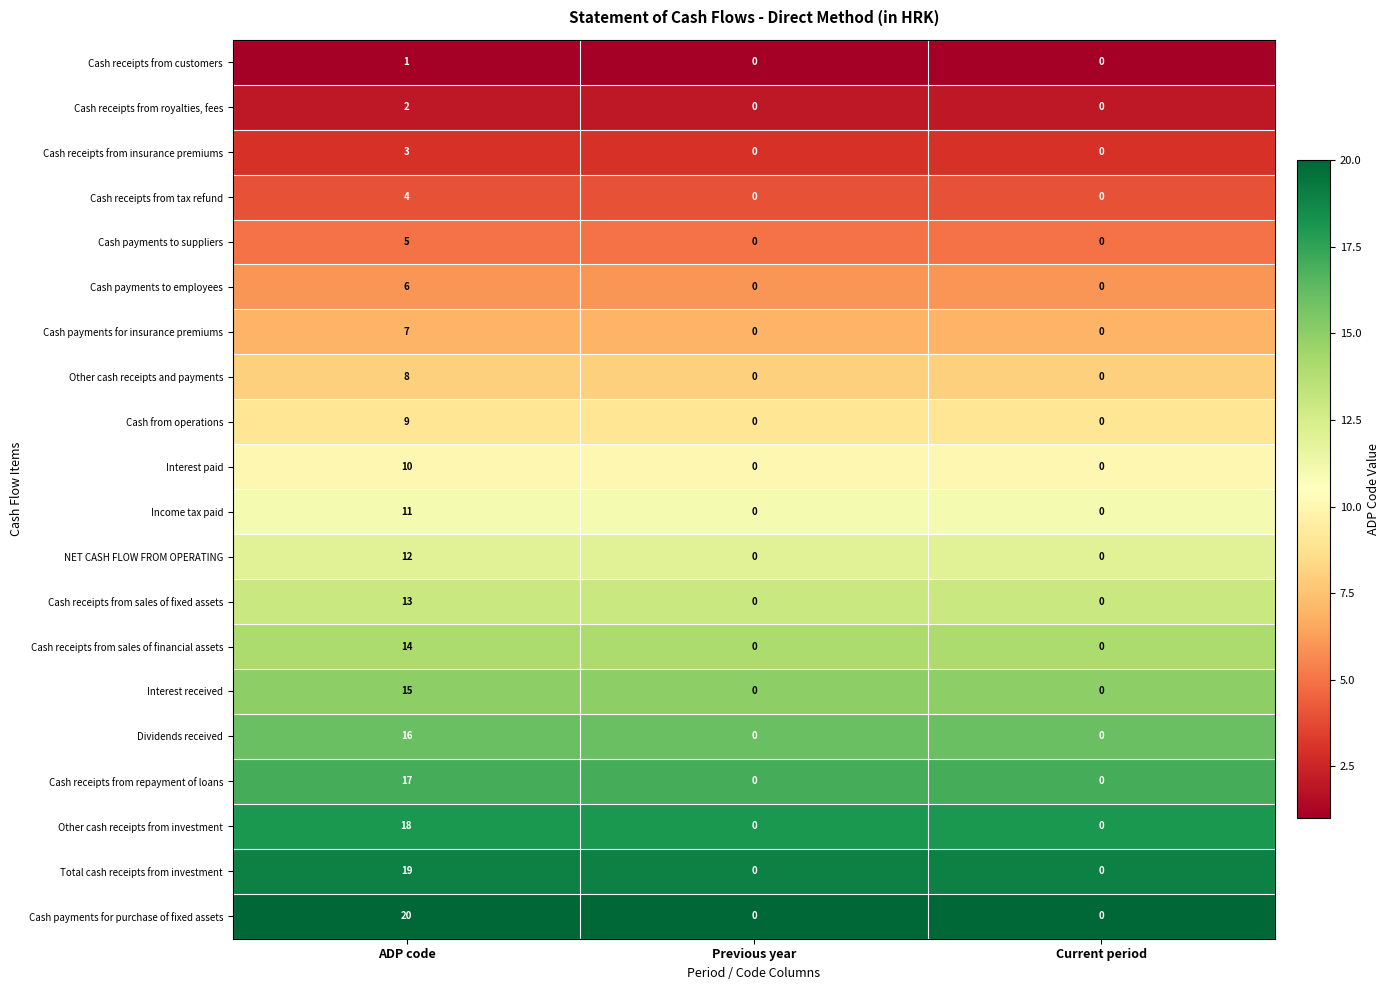

At ADP code, list the series in order from largest to smallest.

Cash payments for purchase of fixed assets, Total cash receipts from investment, Other cash receipts from investment, Cash receipts from repayment of loans, Dividends received, Interest received, Cash receipts from sales of financial assets, Cash receipts from sales of fixed assets, NET CASH FLOW FROM OPERATING, Income tax paid, Interest paid, Cash from operations, Other cash receipts and payments, Cash payments for insurance premiums, Cash payments to employees, Cash payments to suppliers, Cash receipts from tax refund, Cash receipts from insurance premiums, Cash receipts from royalties, fees, Cash receipts from customers